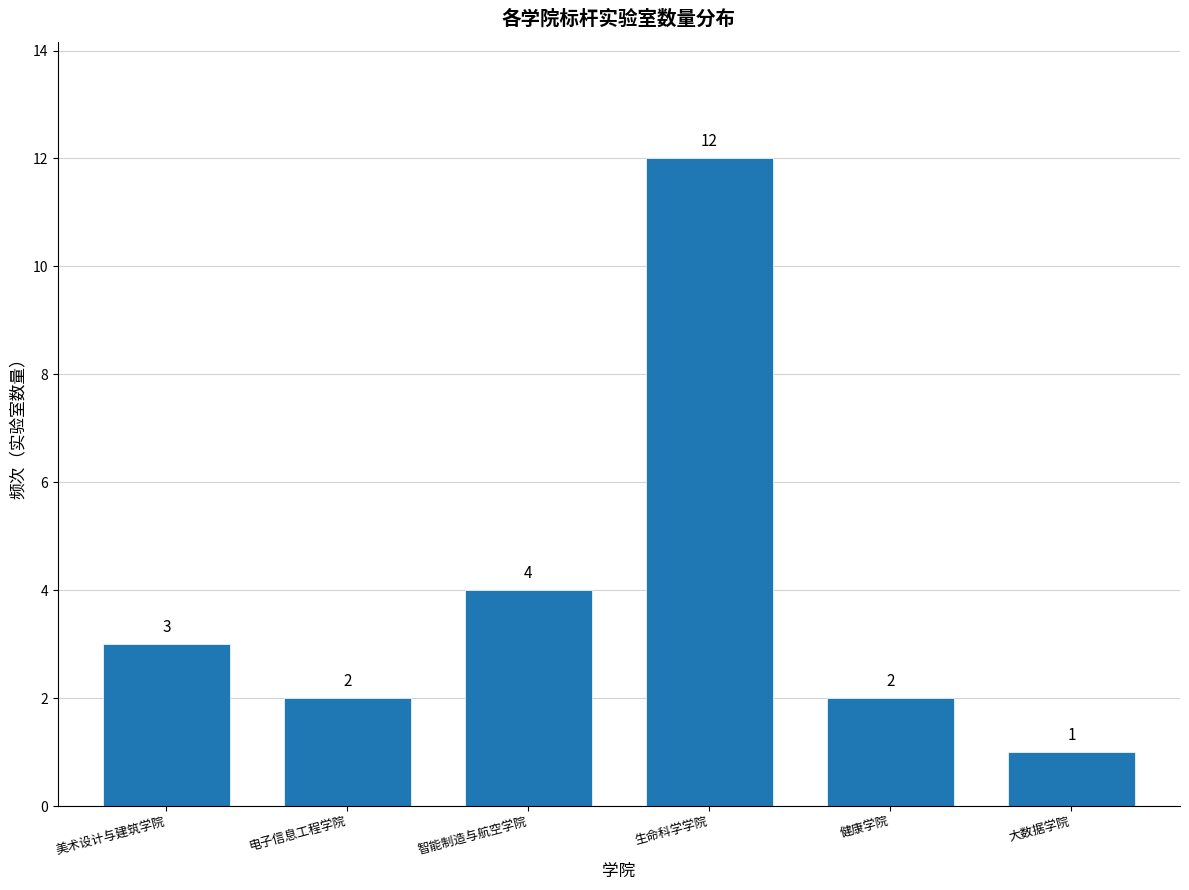

Reading right to left, list all the values displayed in this chart.

大数据学院=1	健康学院=2	生命科学学院=12	智能制造与航空学院=4	电子信息工程学院=2	美术设计与建筑学院=3